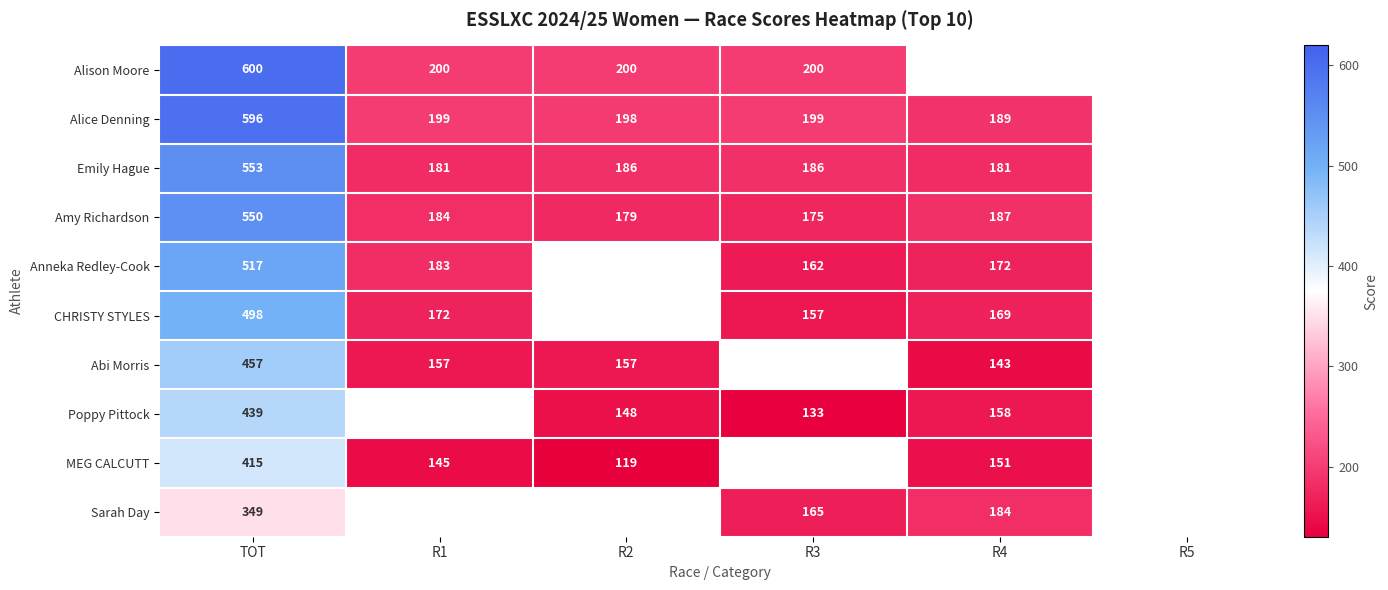

What is the sum of the Alice Denning values at R3 and R1?

398